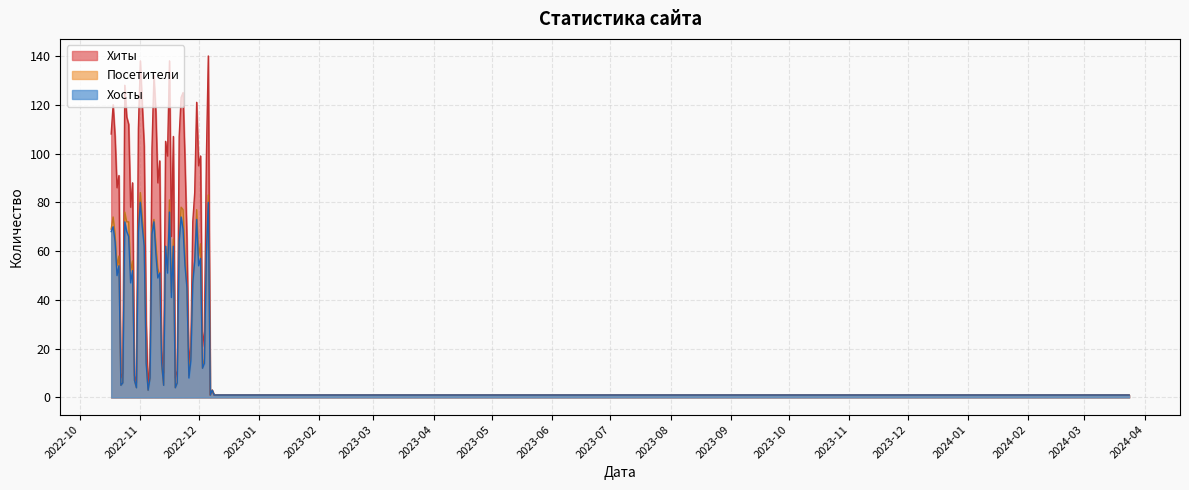

In Посетители, how many points are higher than both neighbors (excluding endpoints)?

5